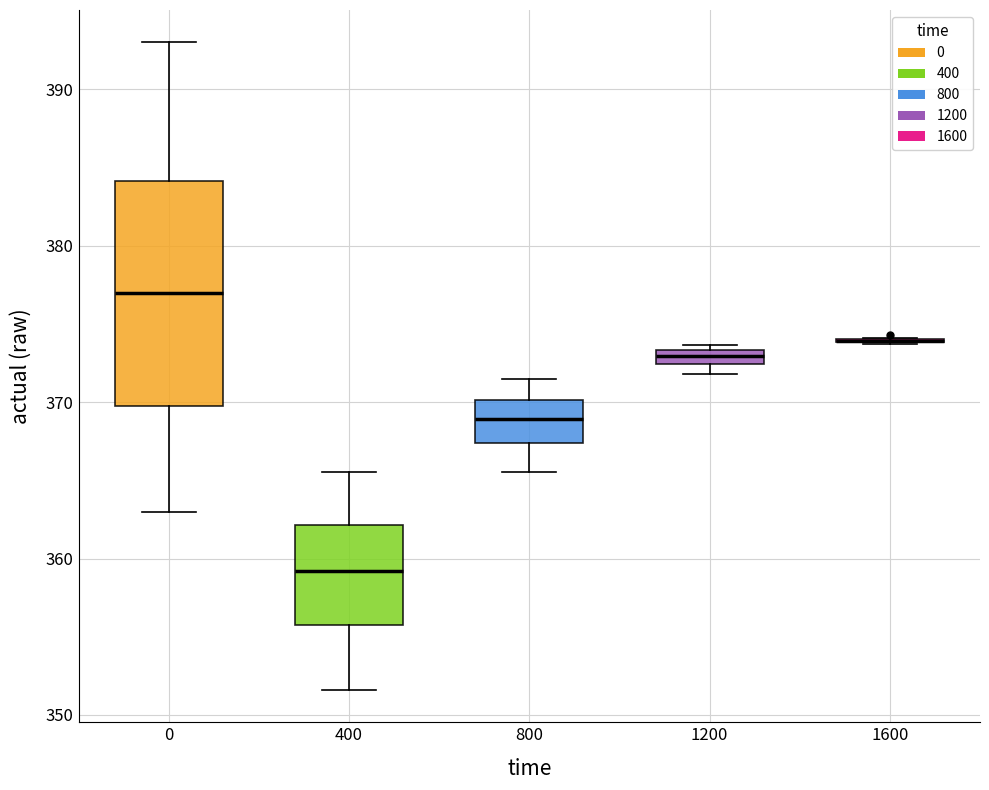

Where does the upper whisker of the box at x = 0 end on the y-axis? The values are not printed on the chart, so give them approximately, as read against the axis.

393